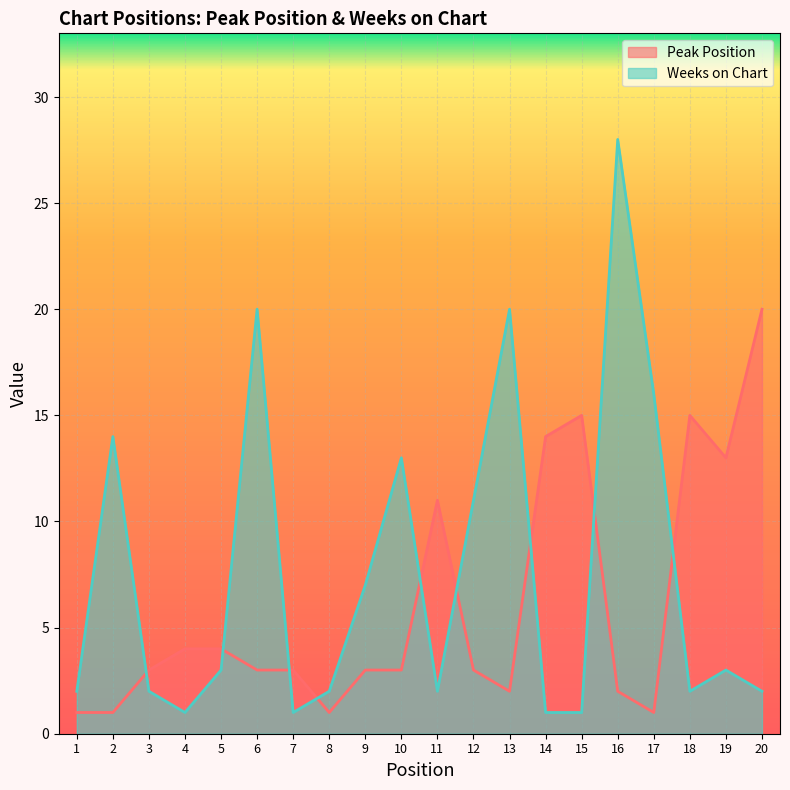

Between 14 and 20, which series saw the biggest shift?

Peak Position